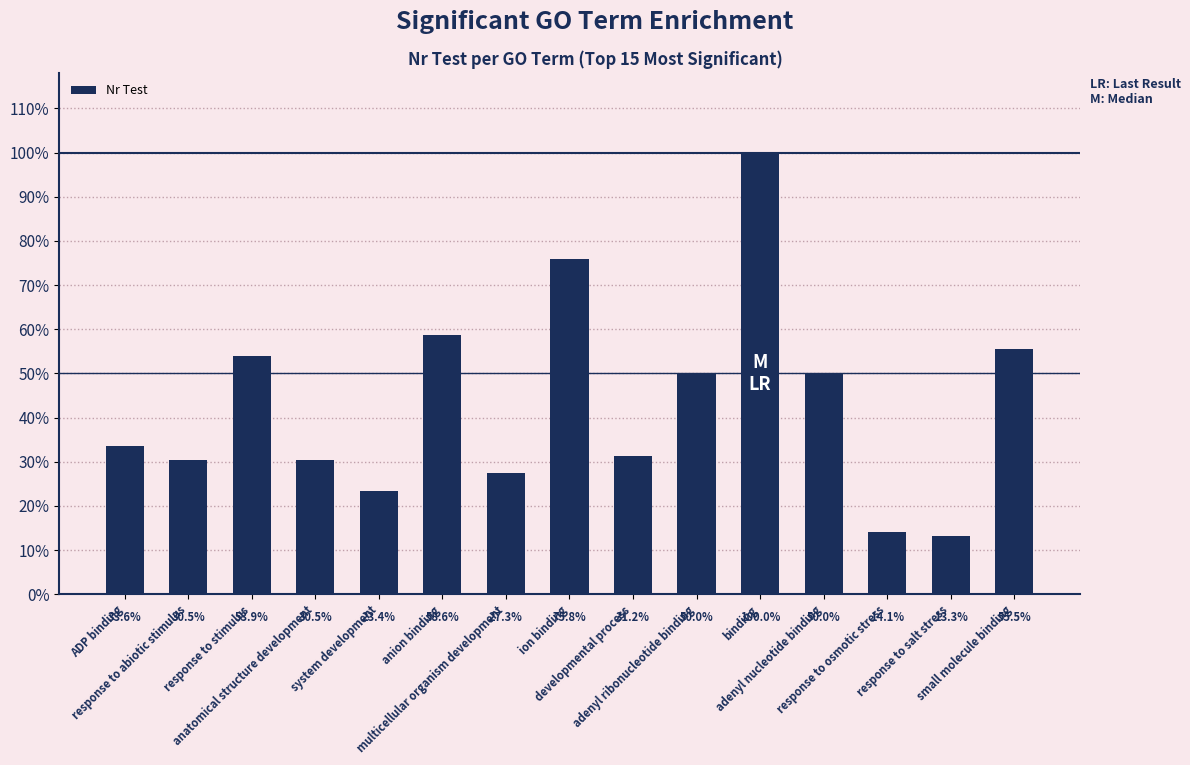

Which label corresponds to the largest value in the chart?

binding